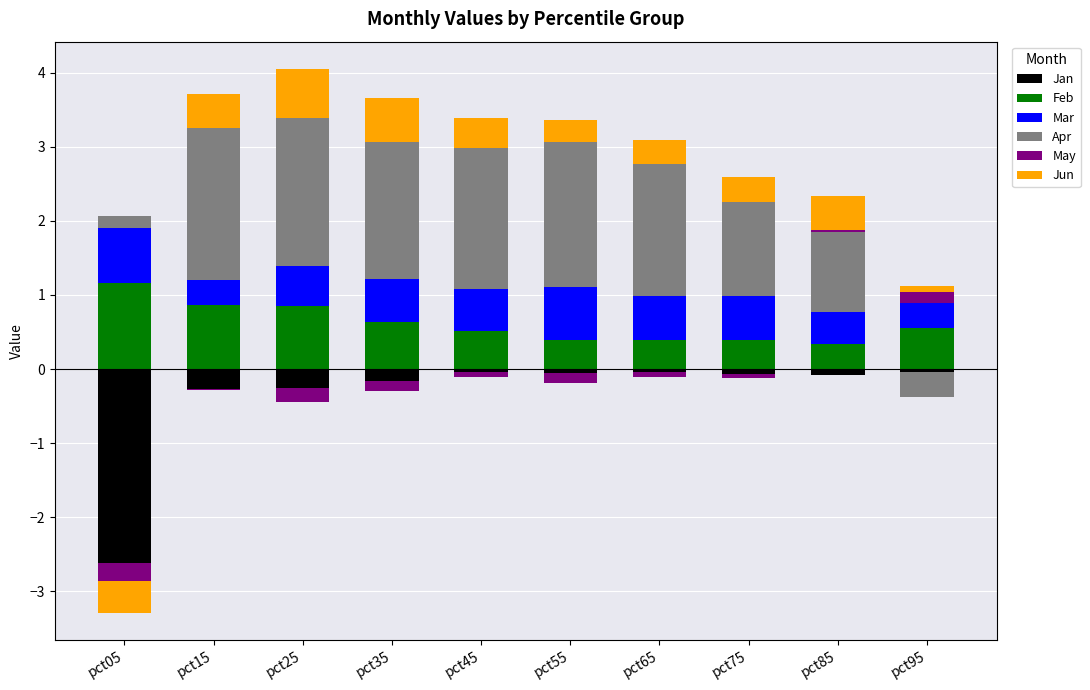

True or false: Apr has a value of 1.9 at pct35.

True